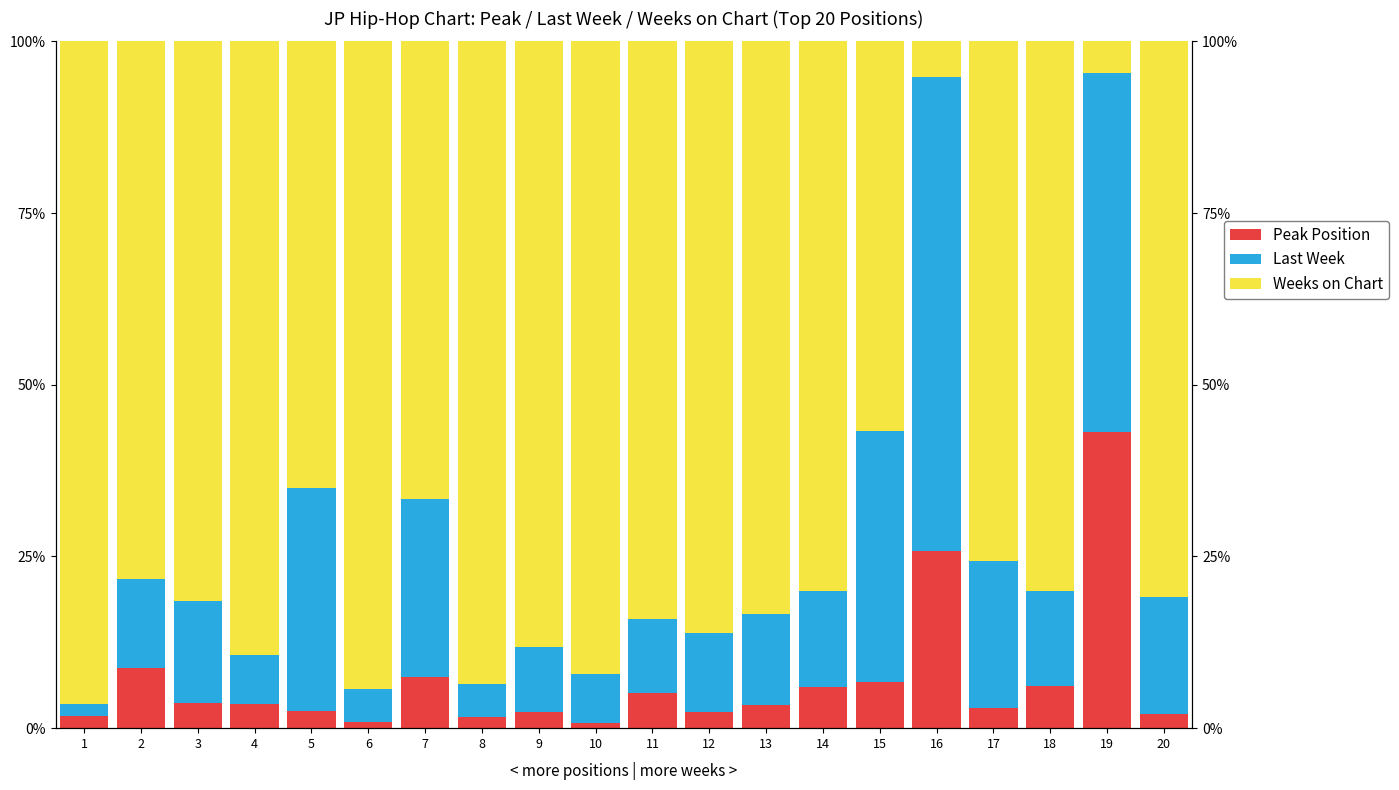

Count the number of categories in the chart.

20